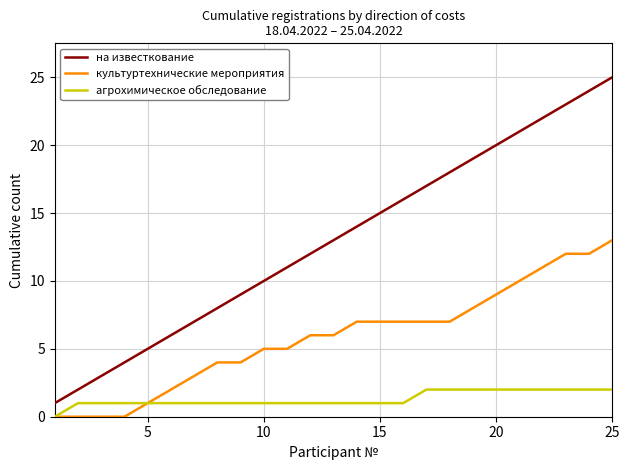

Rank the series by their average value, from lowest to highest.

агрохимическое обследование, культуртехнические мероприятия, на известкование